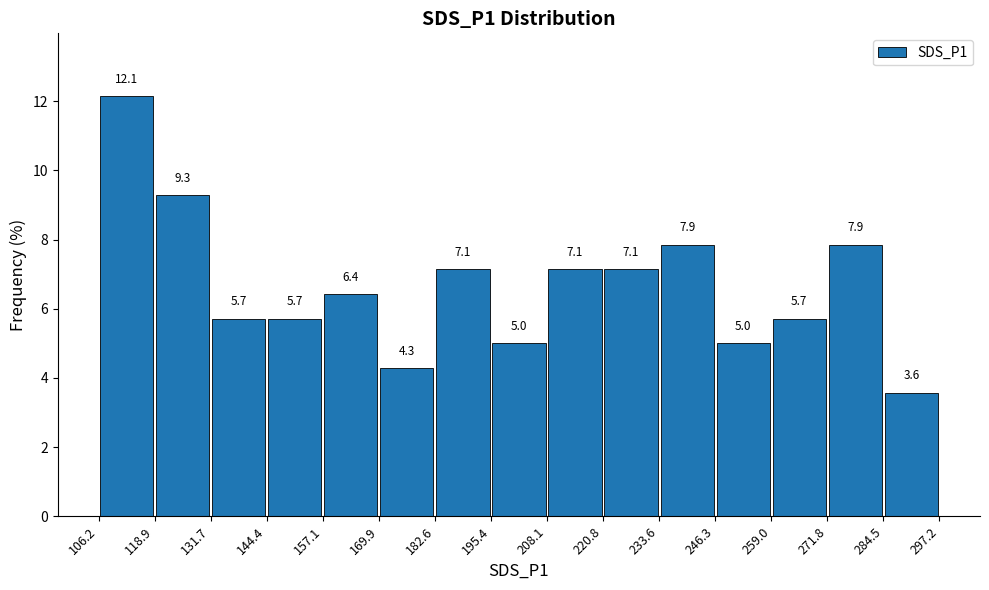

Which range on the x-axis has the tallest bar?

106.2 to 118.9